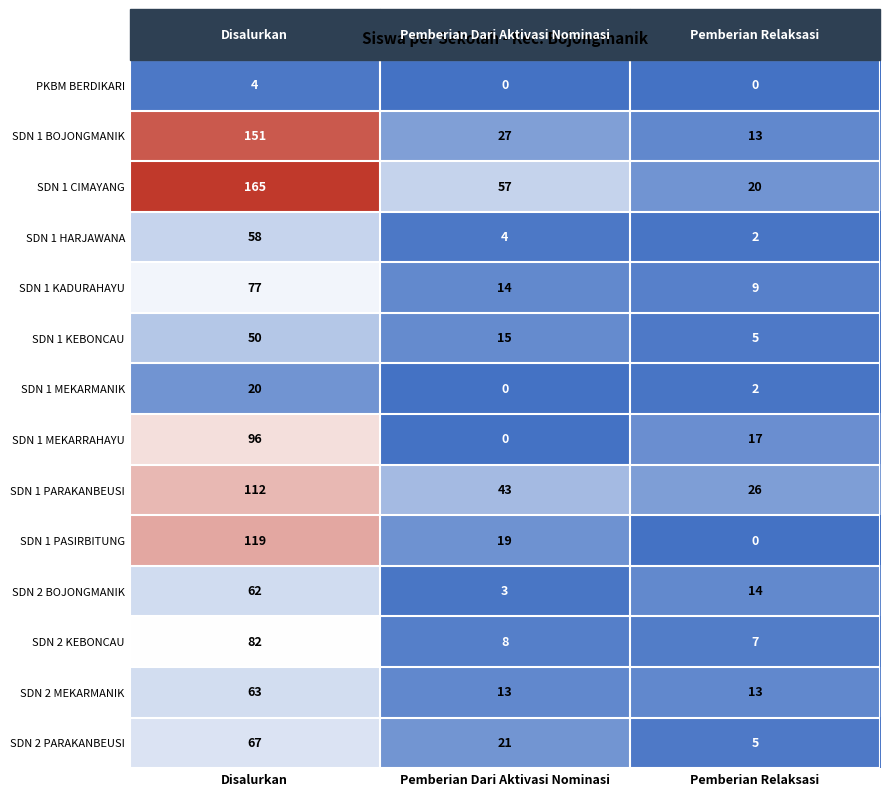

The value of SDN 1 PASIRBITUNG at Disalurkan is 119. True or false?

True